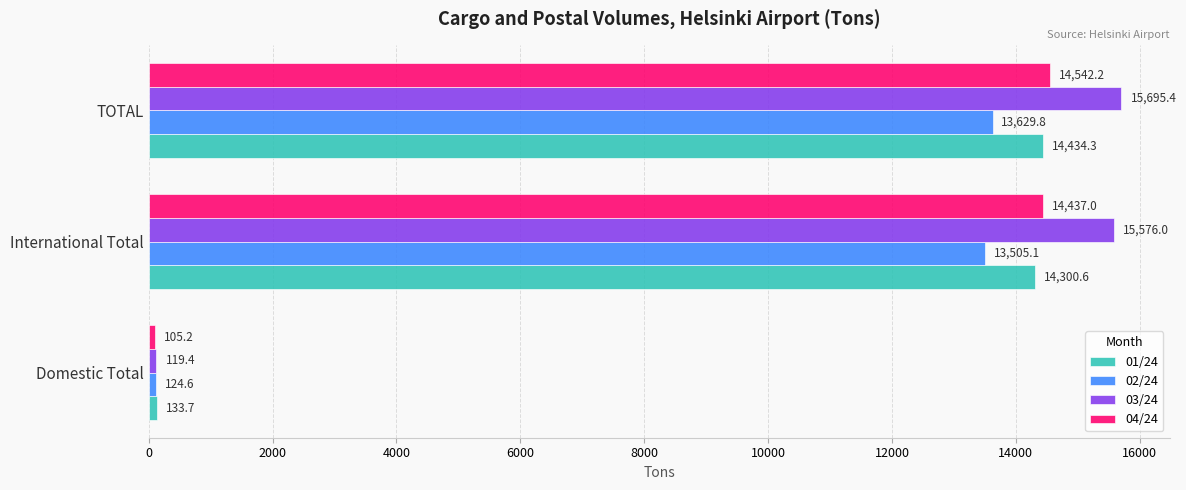

What is the difference between the maximum and minimum values in the 04/24 series?

14437.0